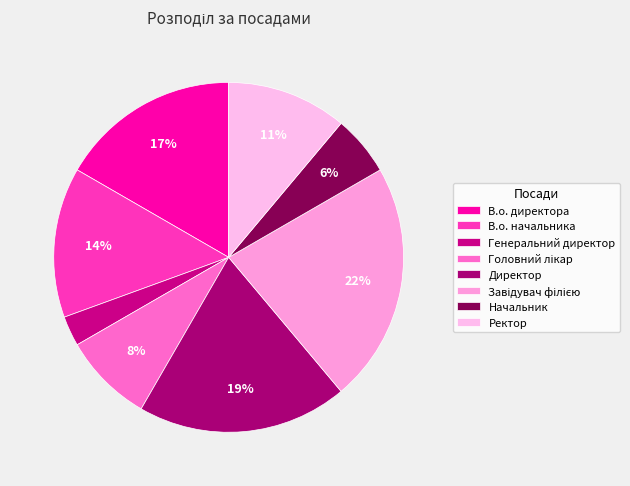

Approximately how many times larger is the value at Генеральний директор compared to Начальник?

0.5